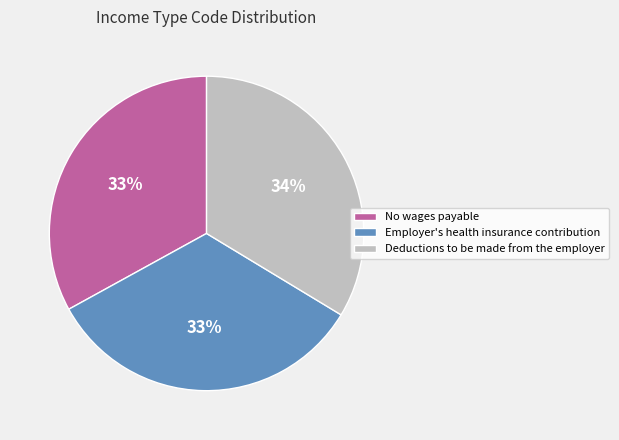

What is the ratio of the value at Deductions to be made from the employer to the value at No wages payable?

1.0